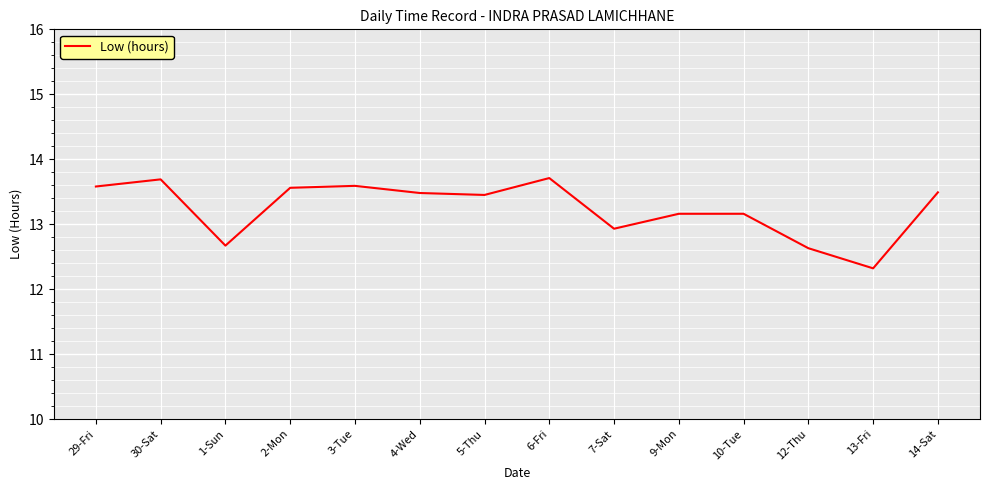

The value at 1-Sun is 17.8. True or false?

False